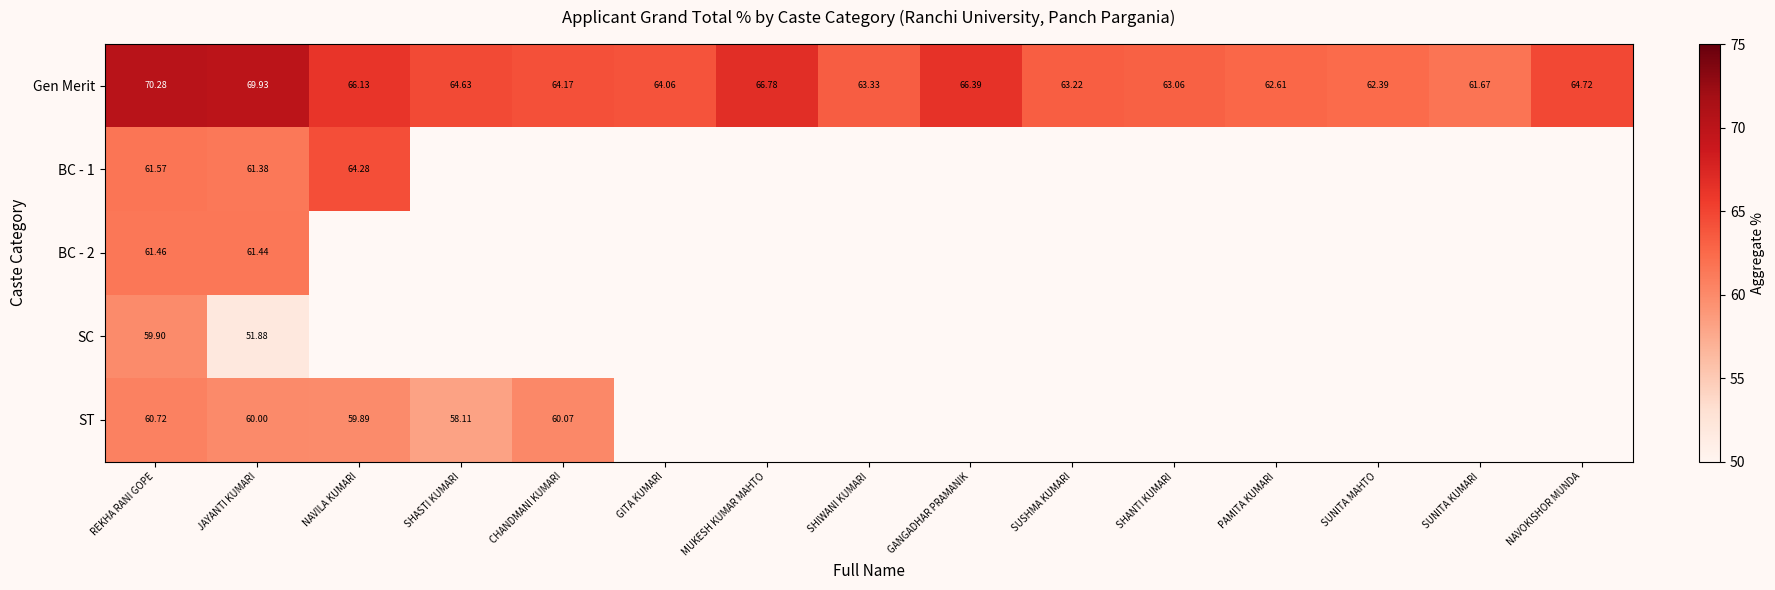

Where is Gen Merit nearest to the value 65?

NAVOKISHOR MUNDA